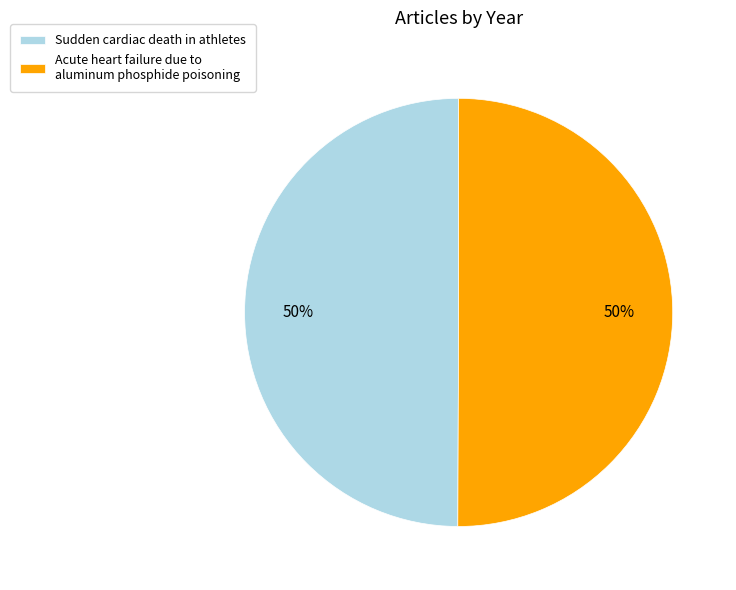

Is it true that Sudden cardiac death in athletes is 58% of the pie?

False